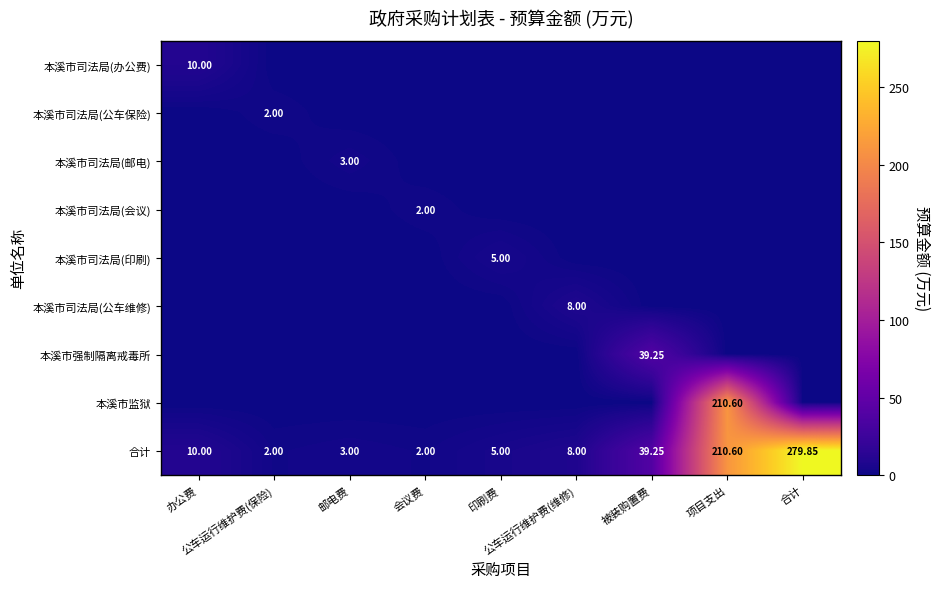

List the labels in order of 本溪市司法局(邮电) value, largest first.

邮电费, 办公费, 公车运行维护费(保险), 会议费, 印刷费, 公车运行维护费(维修), 被装购置费, 项目支出, 合计